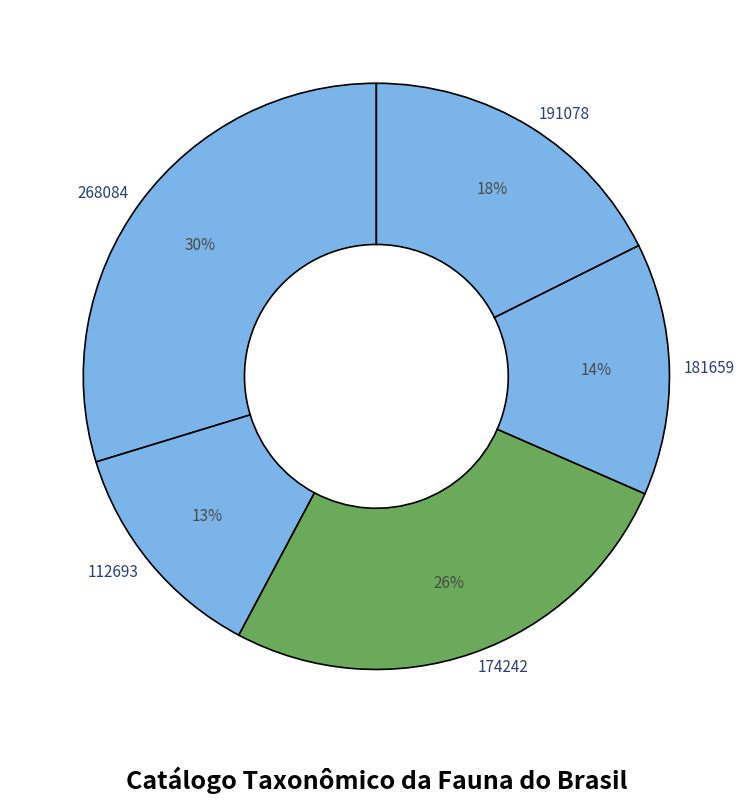

Rank the categories by value from lowest to highest.

112693, 181659, 191078, 174242, 268084